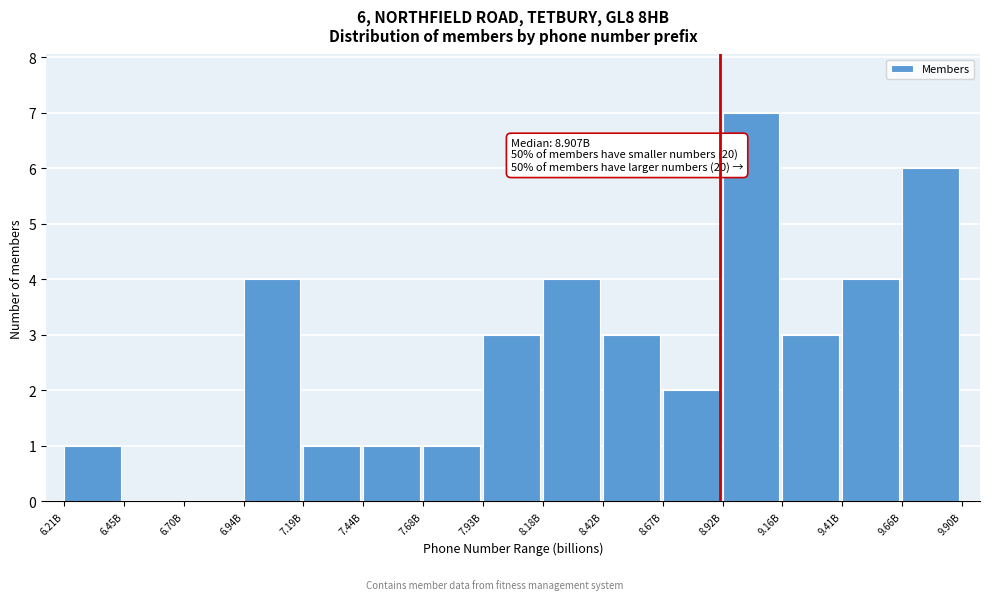

Reading left to right, extract all data points from this chart.

6.21B=1	6.45B=0	6.70B=0	6.94B=4	7.19B=1	7.44B=1	7.68B=1	7.93B=3	8.18B=4	8.42B=3	8.67B=2	8.92B=7	9.16B=3	9.41B=4	9.66B=6